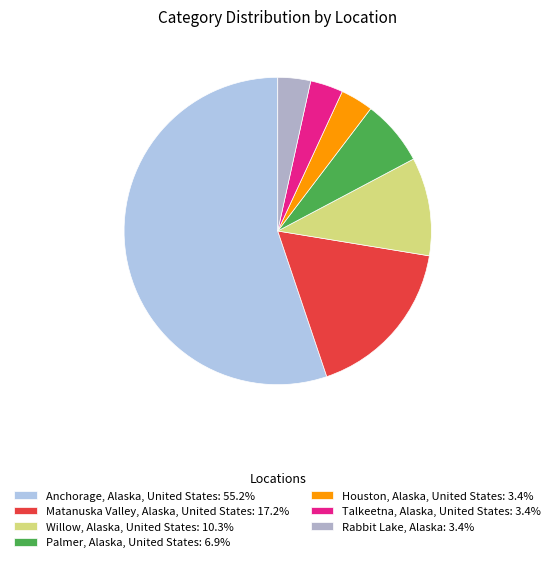

How many segments does this pie chart have?

7